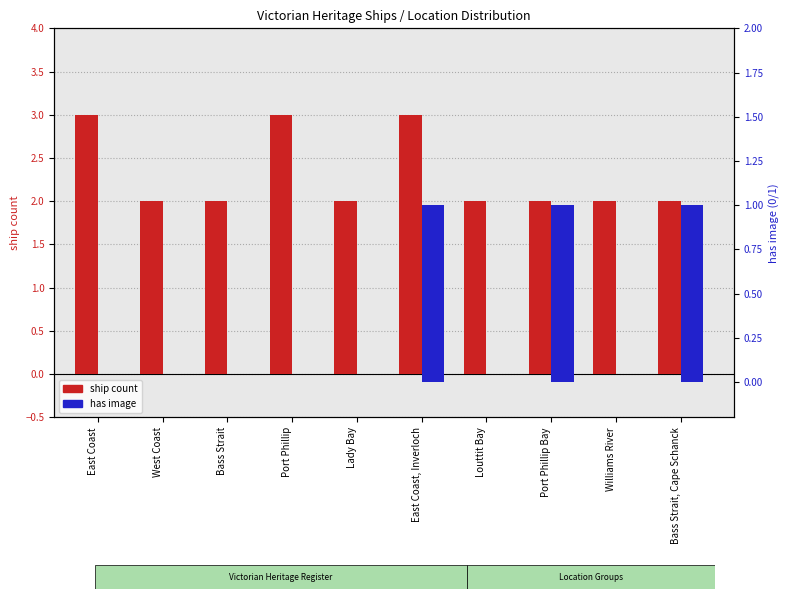

Reading right to left, what are all the values shown in this chart?

ship count: 2	2	2	2	3	2	3	2	2	3
has image: 1	0	1	0	1	0	0	0	0	0